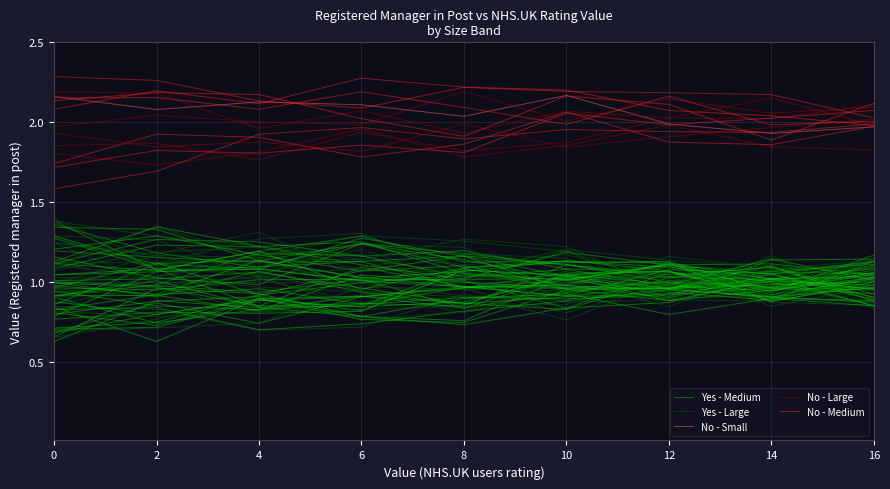

True or false: Yes - Large and No - Medium intersect in this chart.

False